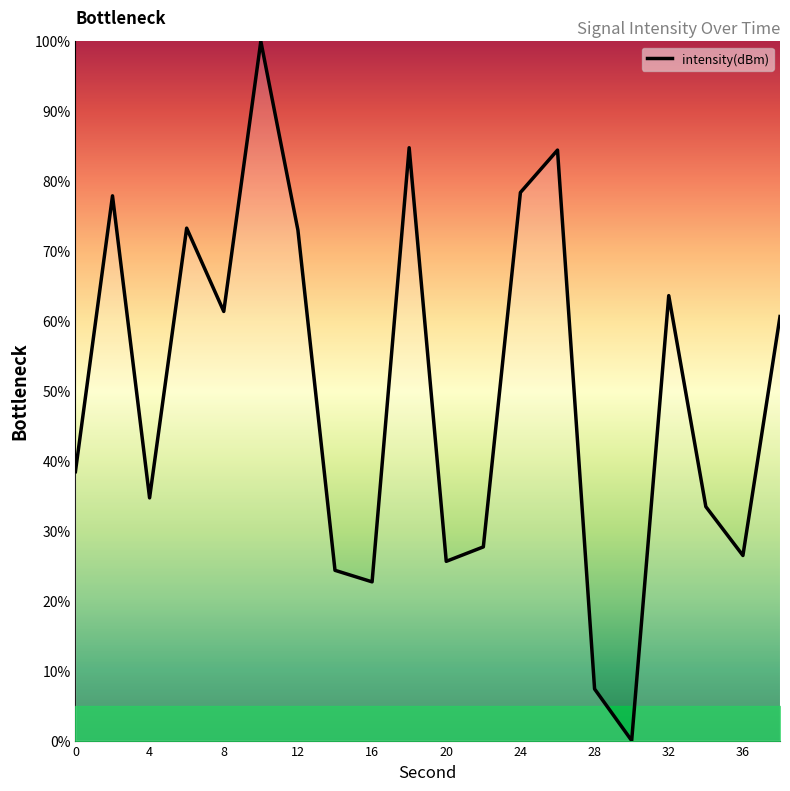

Does the chart display data point markers on the line(s)?

No